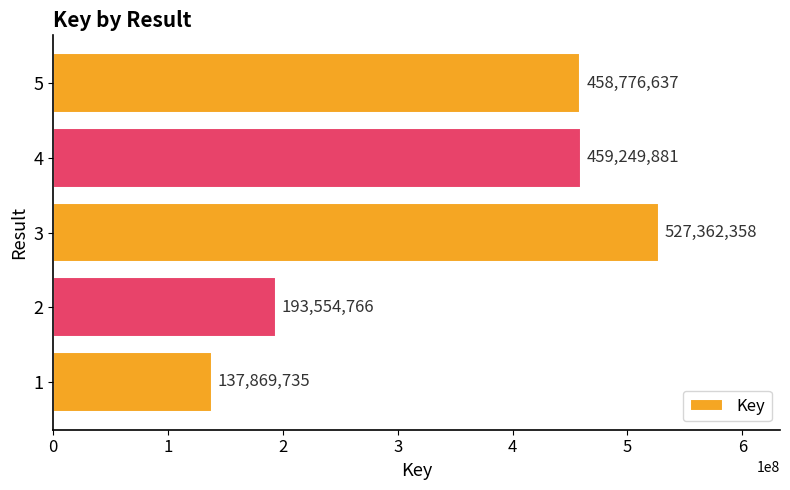

Where is the data nearest to the value 332616046?

5